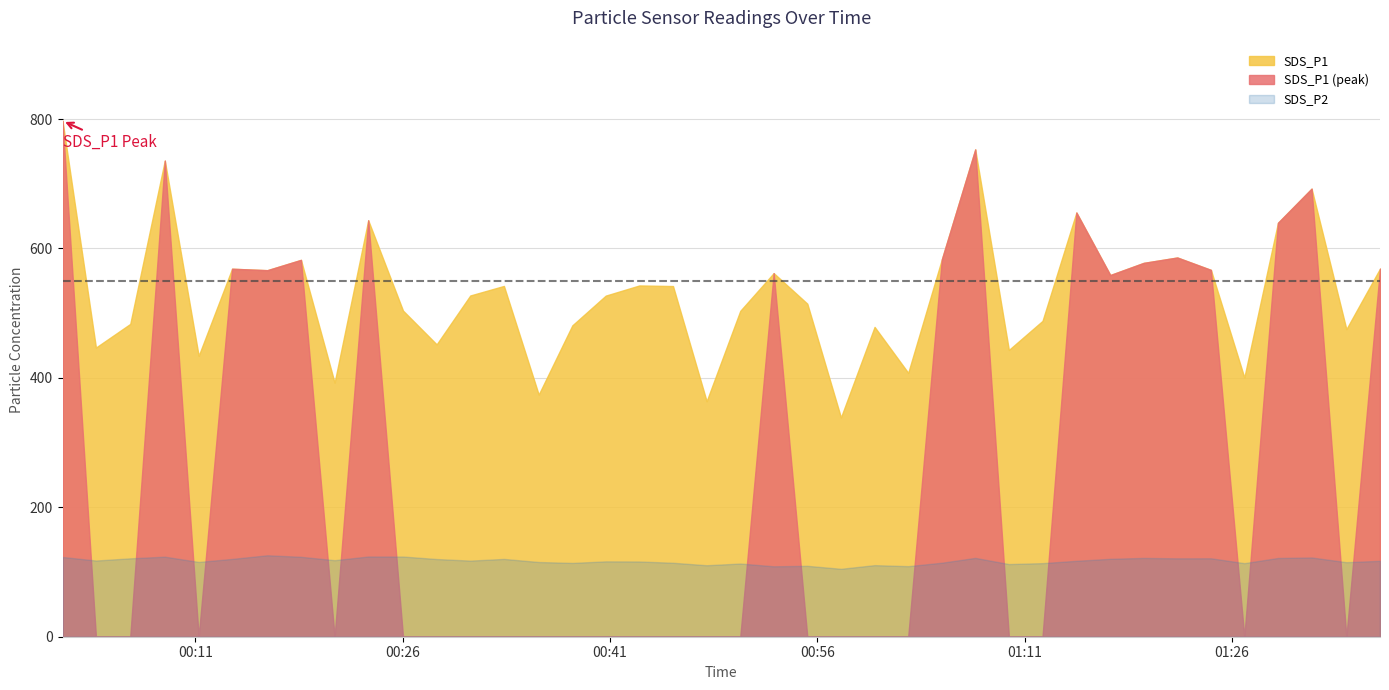

True or false: SDS_P1 and SDS_P2 cross at least once.

False